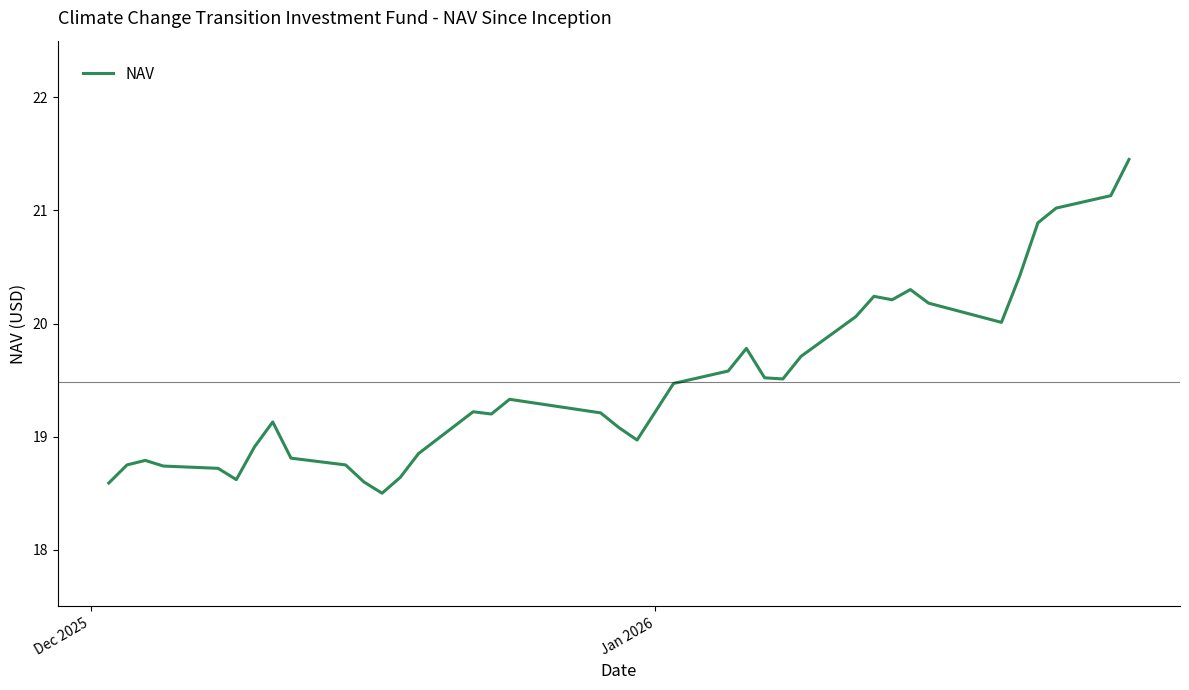

What is the minimum value shown in the chart?

18.5